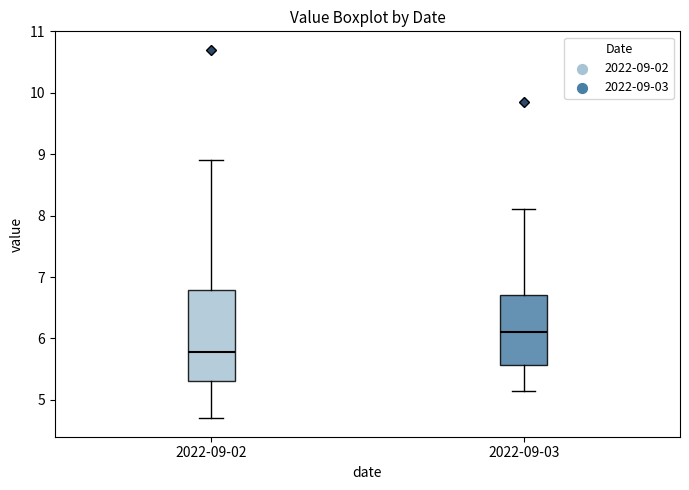

Reading left to right, read every box against the y-axis: the position of its median line, the range the box covers, and the ends of its whiskers. The values are not printed on the chart, so give them approximately, as read against the axis.

2022-09-02: median 5.8, box 5.3 to 6.8, whiskers 4.7 to 8.9
2022-09-03: median 6.1, box 5.6 to 6.7, whiskers 5.2 to 8.1